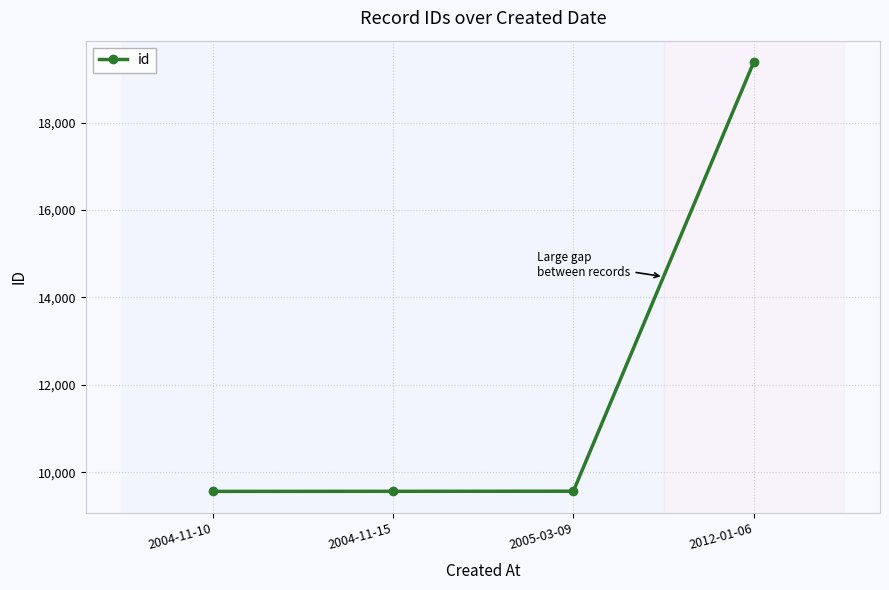

What is the ratio of the value at 2004-11-10 to the value at 2005-03-09?

1.0